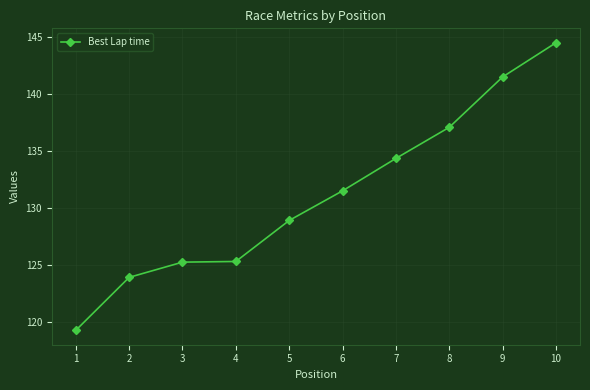

The chart shows a value of 215.3 at 8. True or false?

False